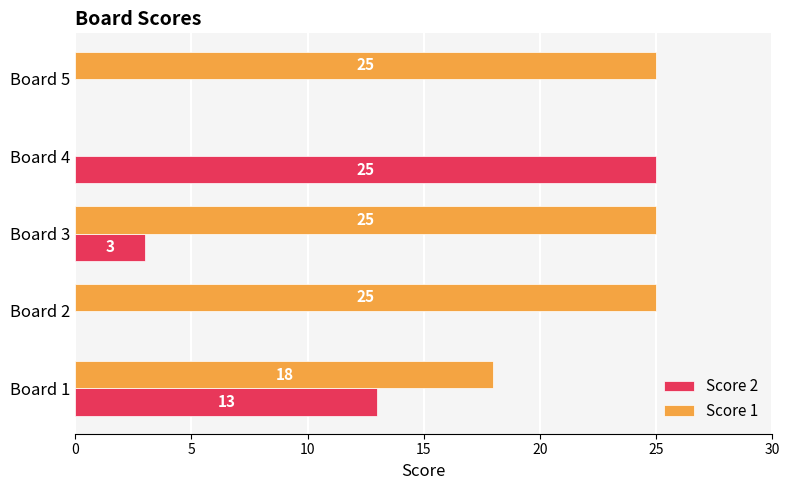

Between Board 2 and Board 3, which series saw the biggest shift?

Score 2